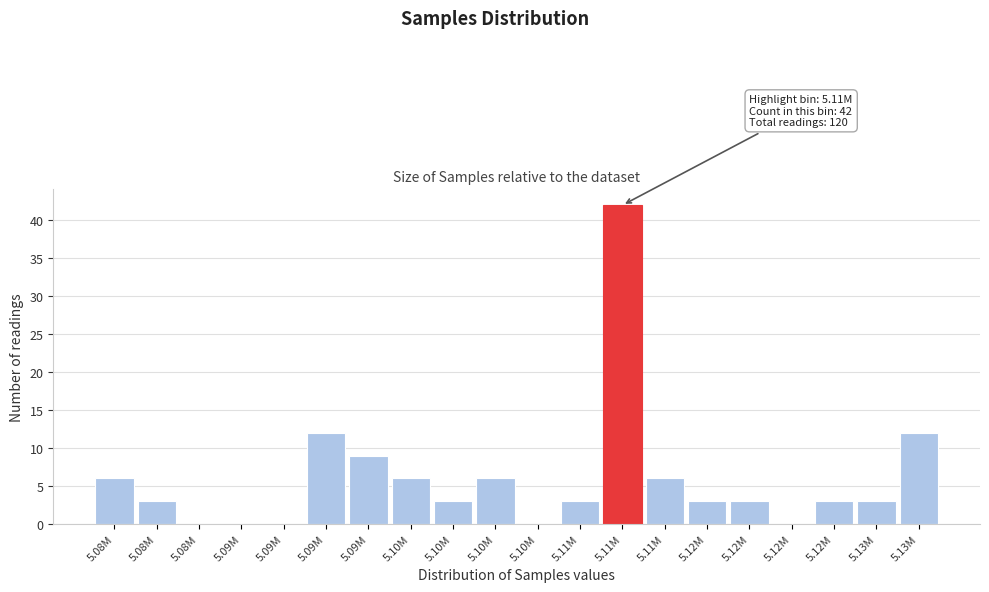

Count the number of categories in the chart.

20